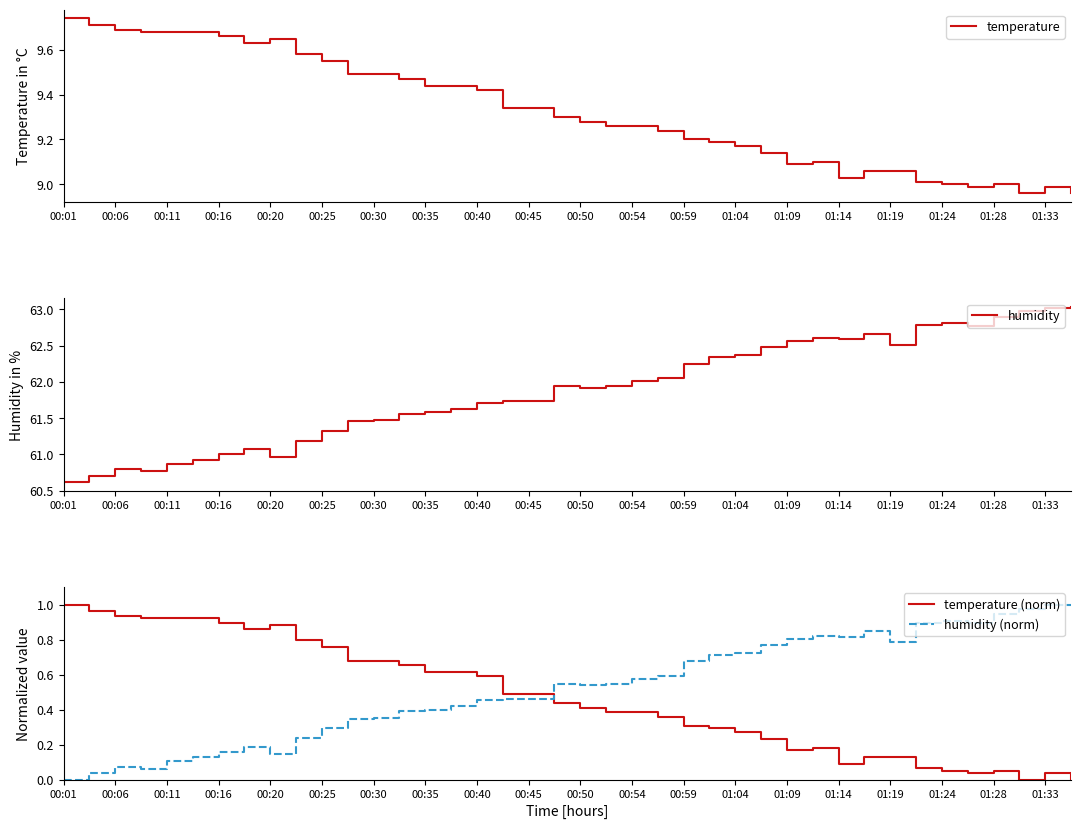

In temperature (norm), how many points are lower than both neighbors (excluding endpoints)?

5